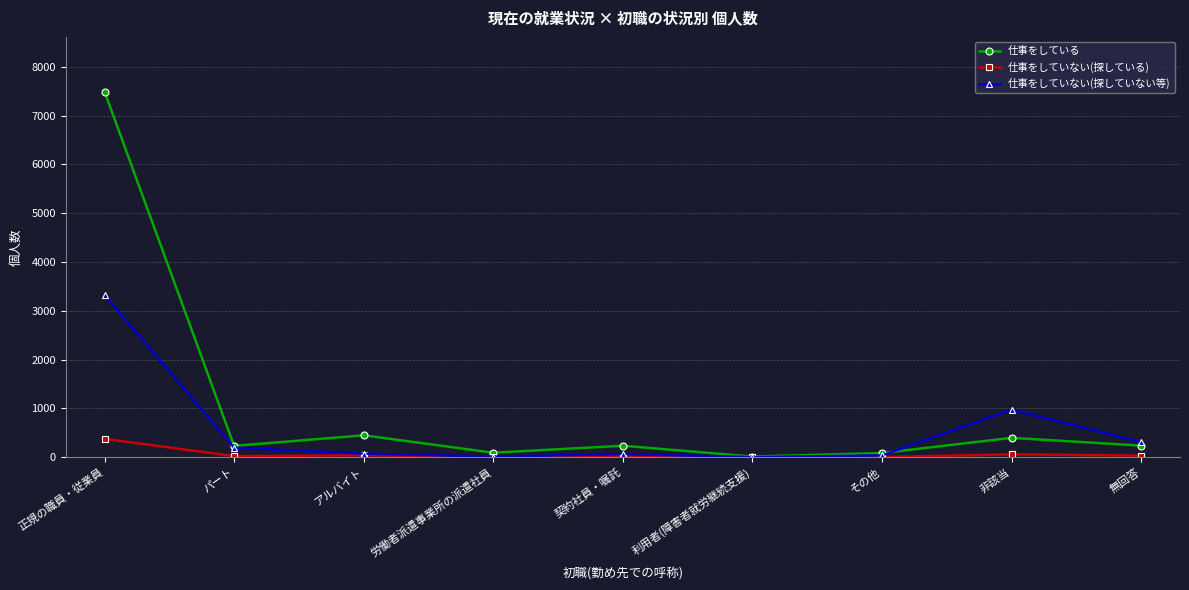

What is the sum of all 仕事をしていない(探している) values?

575